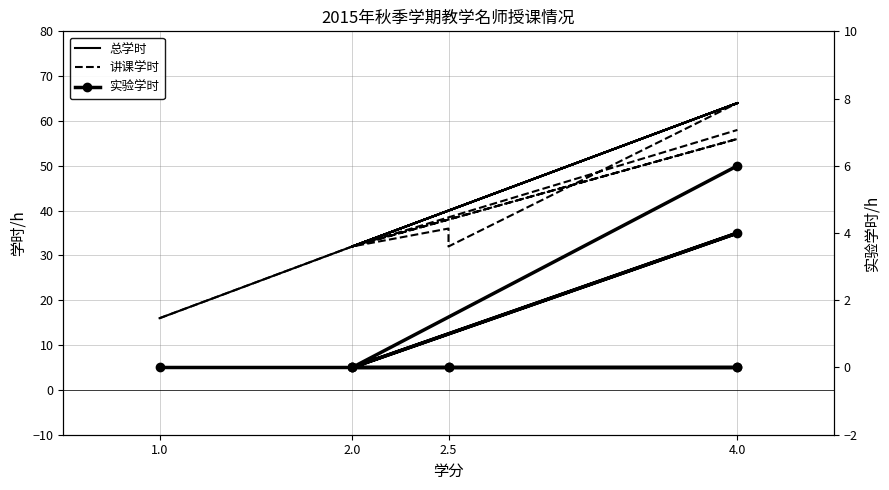

At which label is 总学时 closest to 40?

2.5